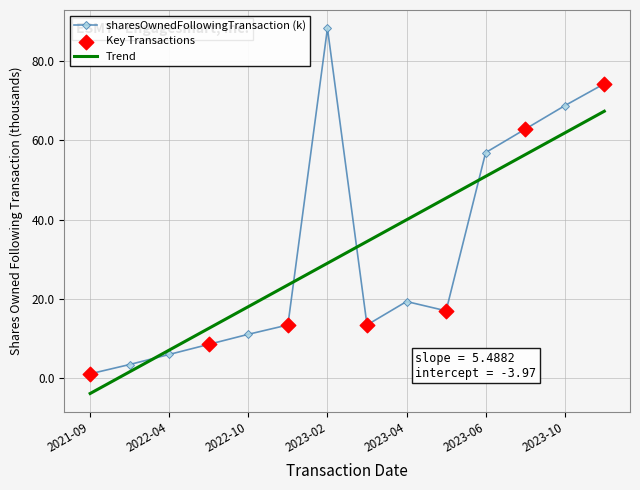

What is the smallest value displayed?

-4.0